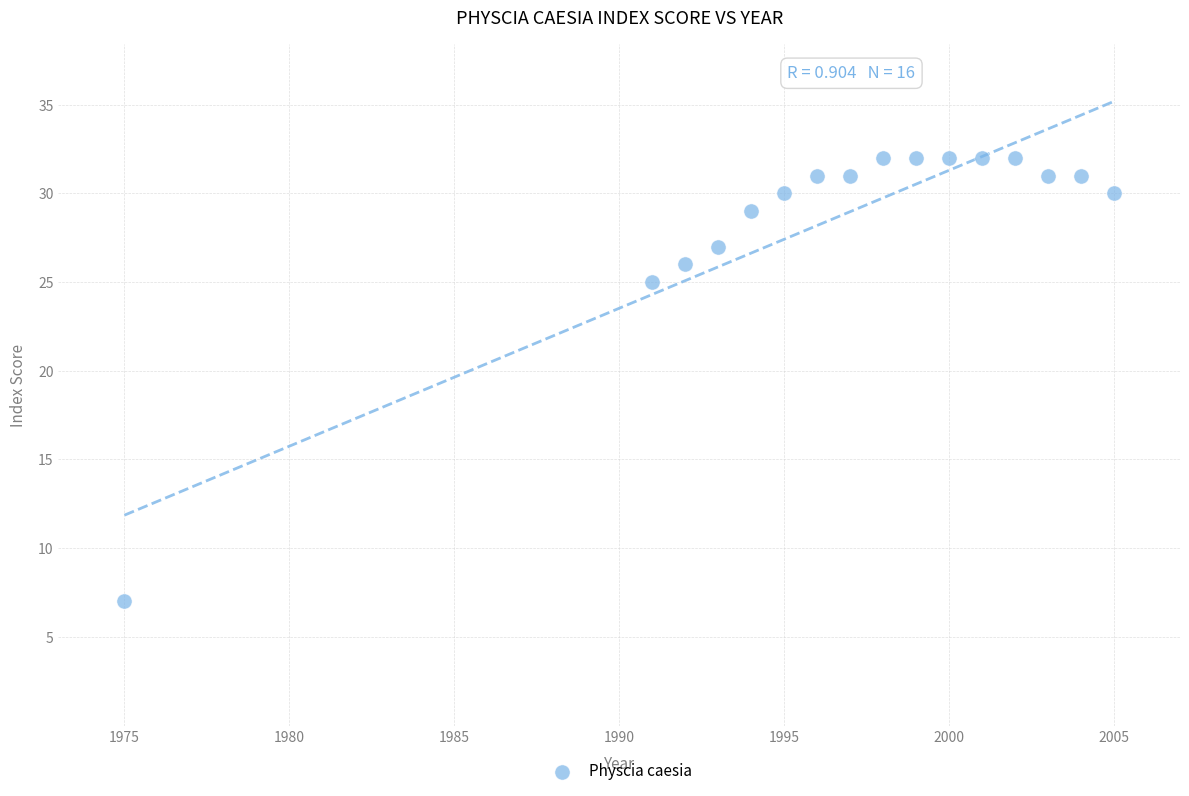

What is the range of X values (max minus min)?

30